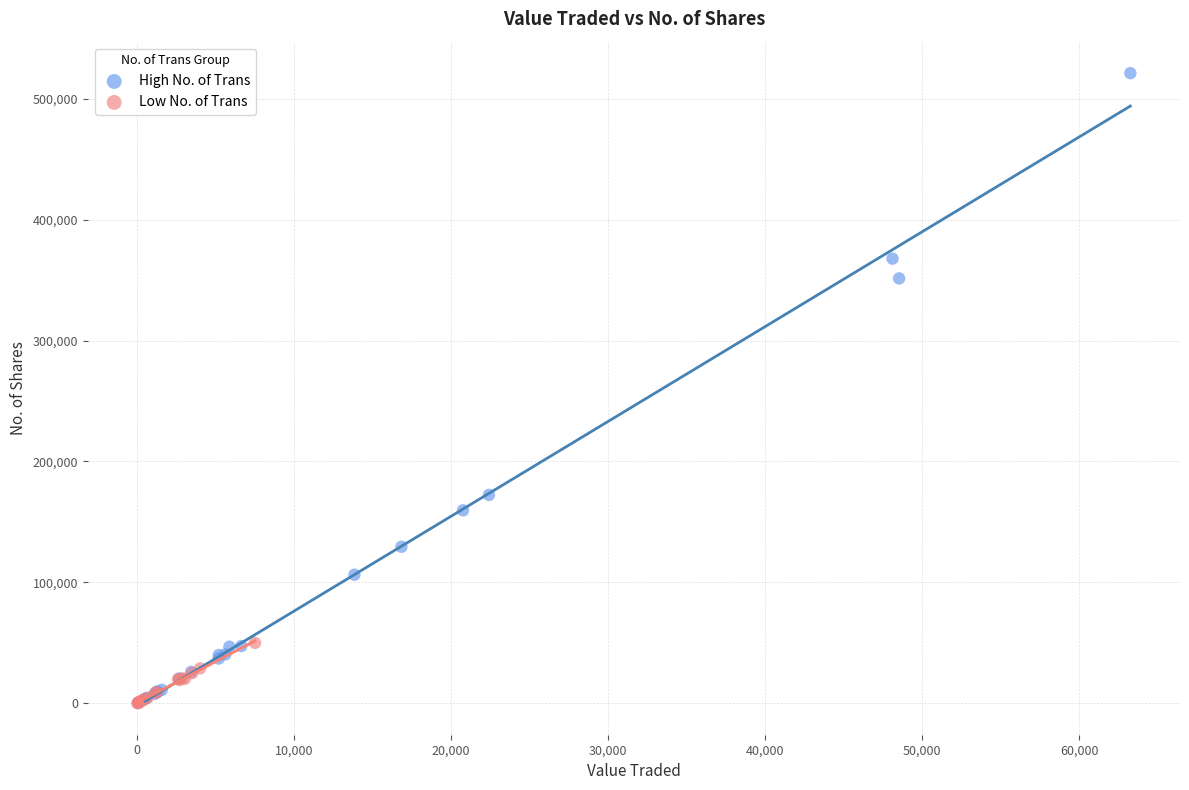

Which series has the widest spread of Y values?

High No. of Trans